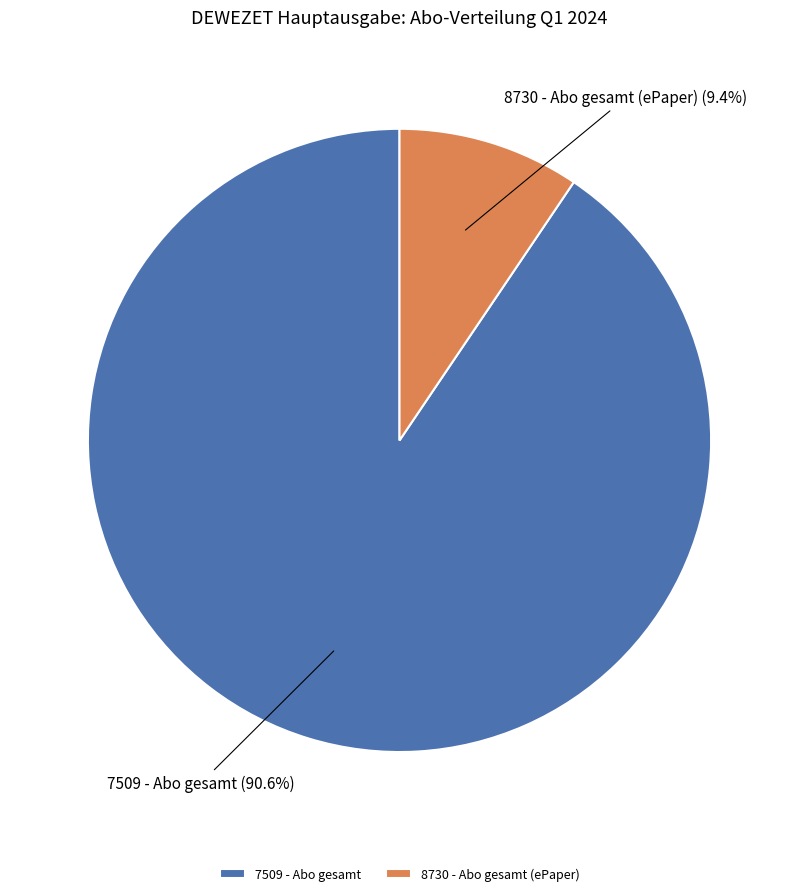

How many slices are in this pie chart?

2